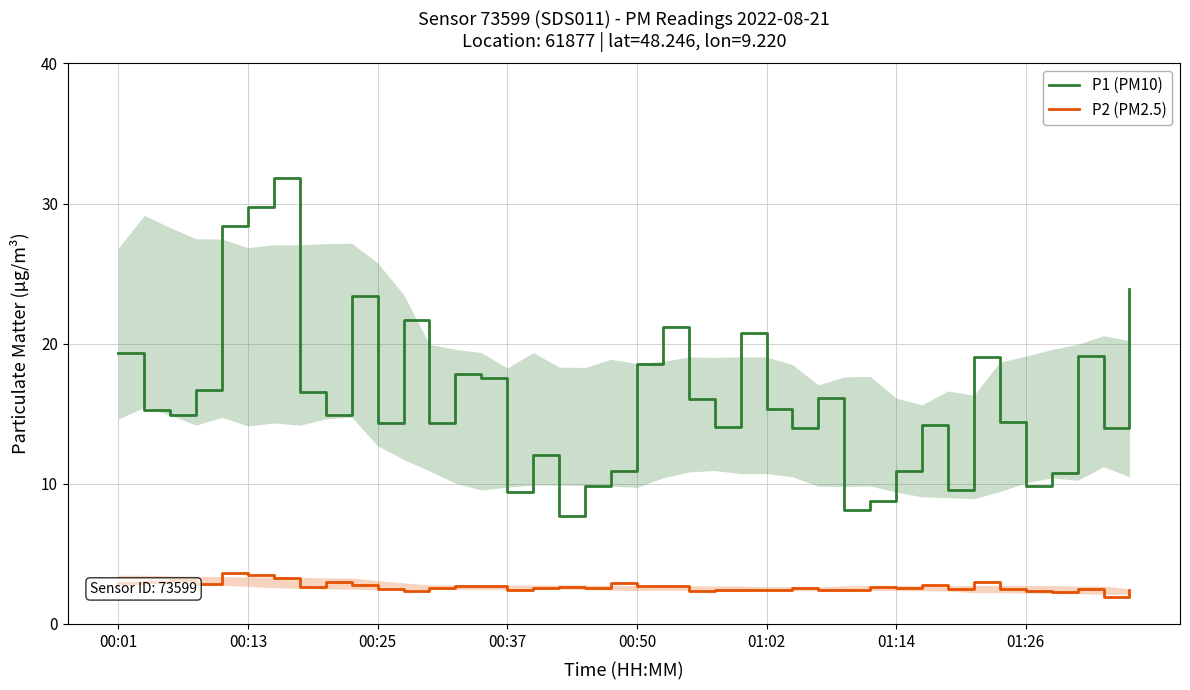

At 00:01, list the series in order from largest to smallest.

P1 (PM10), P2 (PM2.5)